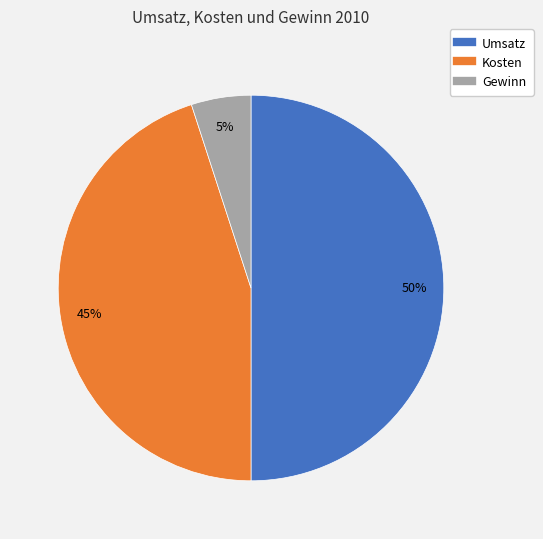

What percentage is the Umsatz slice, to the nearest percent?

50%